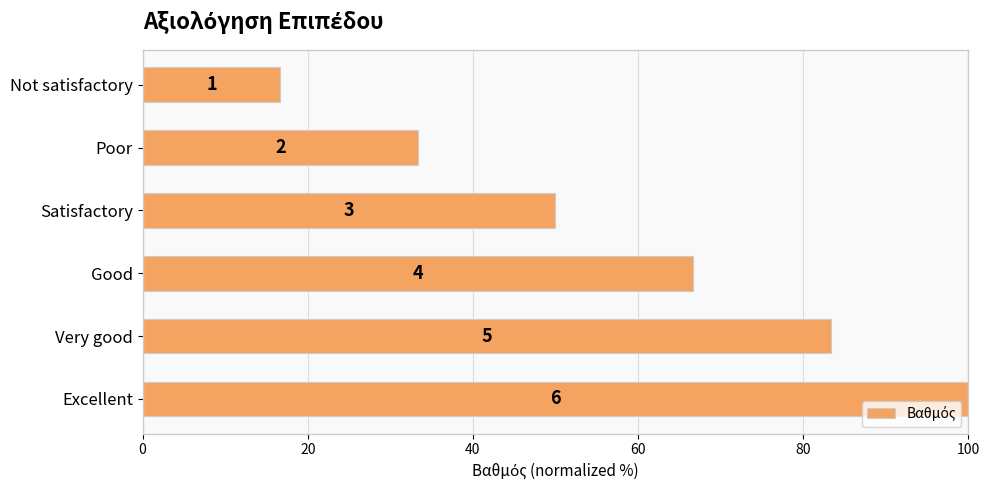

Are the bars grouped side by side (vs. stacked)?

No